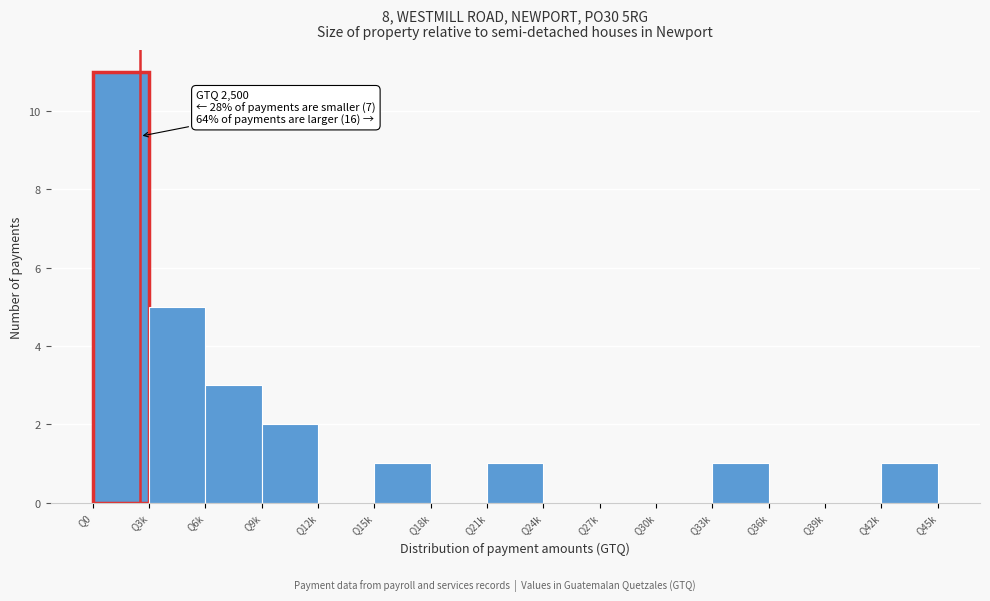

Reading left to right, extract all data points from this chart.

Q0=11	Q3k=5	Q6k=3	Q9k=2	Q12k=0	Q15k=1	Q18k=0	Q21k=1	Q24k=0	Q27k=0	Q30k=0	Q33k=1	Q36k=0	Q39k=0	Q42k=1